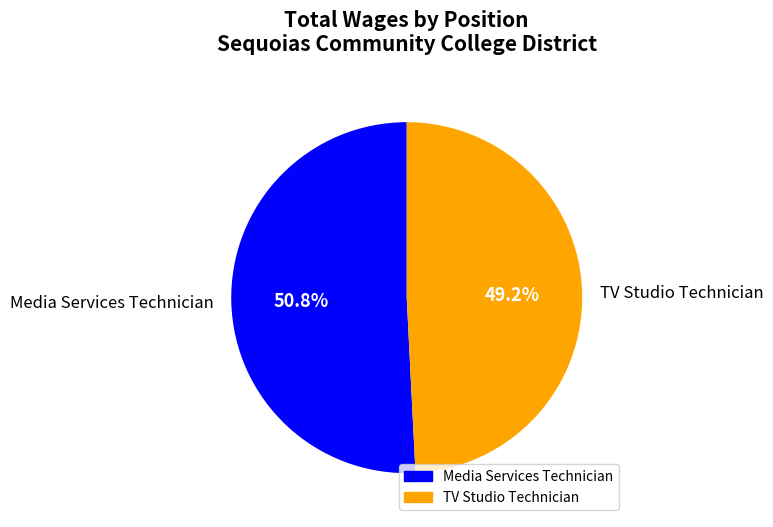

Does Media Services Technician account for over 50% of the chart?

Yes